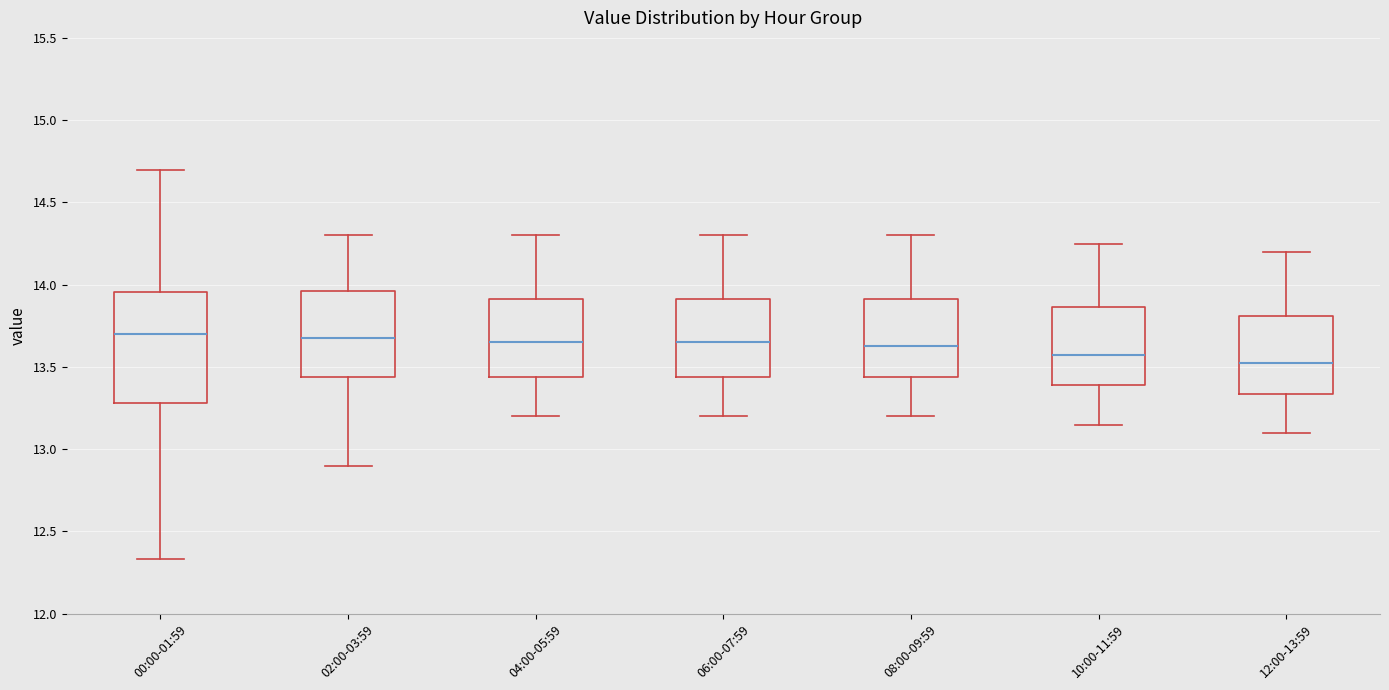

Comparing the boxes themselves (not the whiskers), which one is the tallest?

00:00-01:59